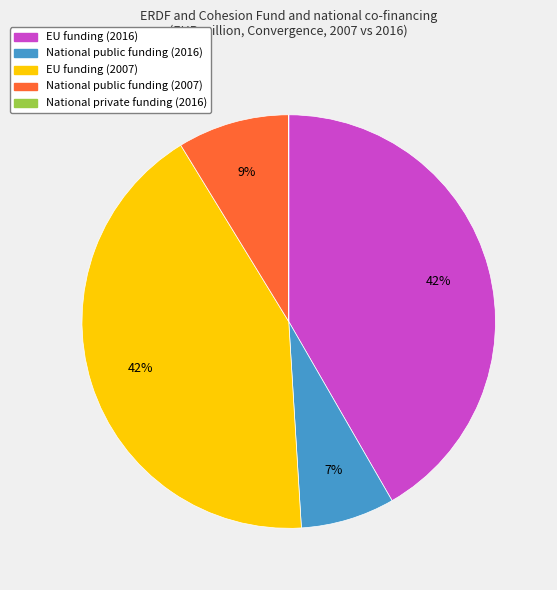

Does any single category account for the majority?

No